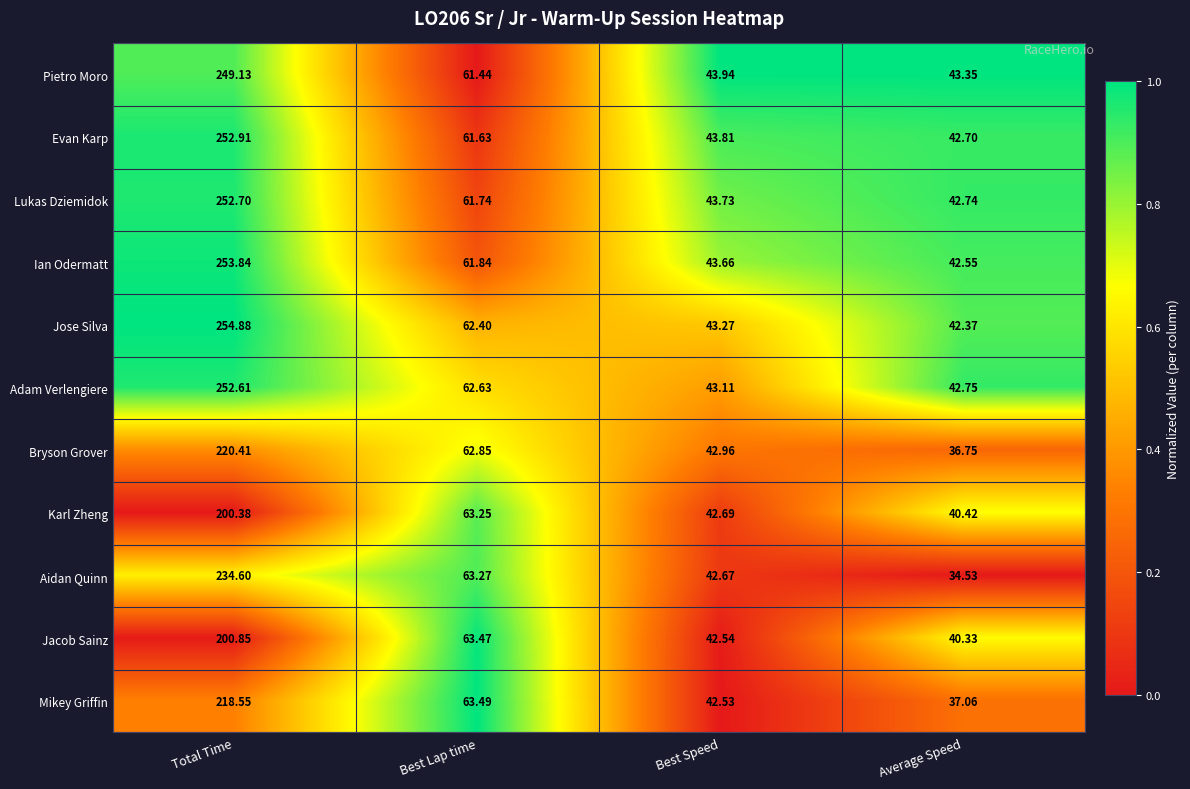

List the series in order of their peak value, lowest first.

Karl Zheng, Jacob Sainz, Mikey Griffin, Bryson Grover, Aidan Quinn, Pietro Moro, Adam Verlengiere, Lukas Dziemidok, Evan Karp, Ian Odermatt, Jose Silva